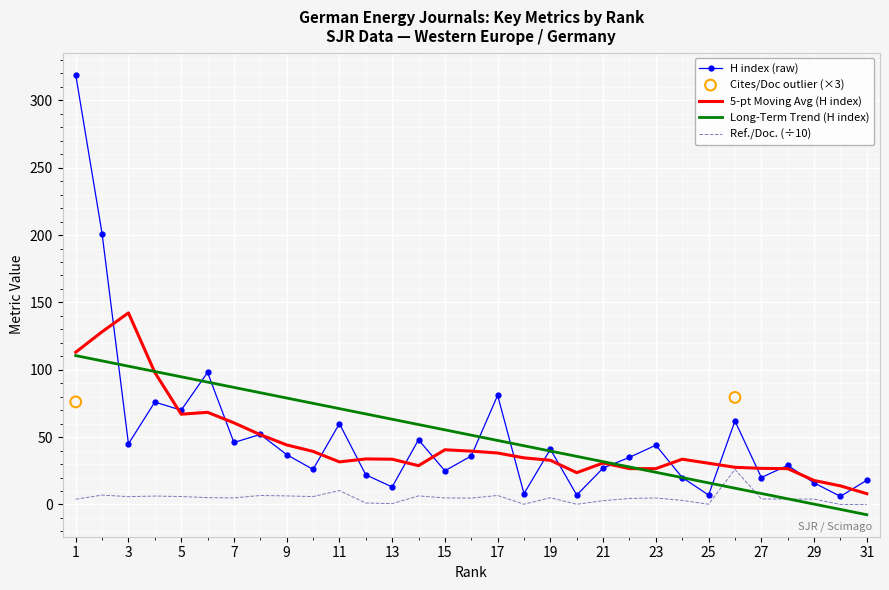

At which category is the sum across all series the highest?

1